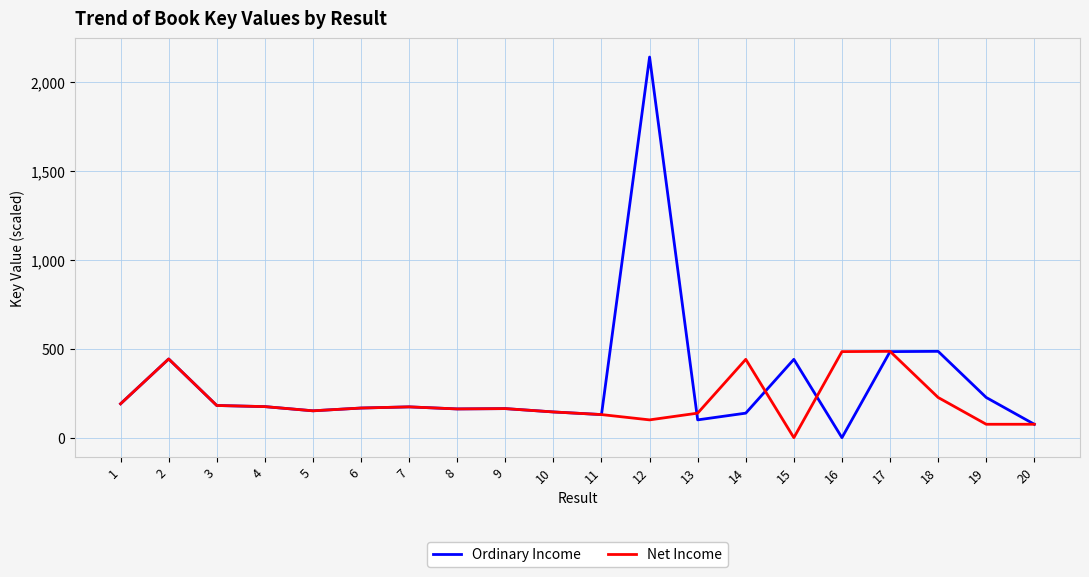

Which series has the largest range (max minus min)?

Ordinary Income